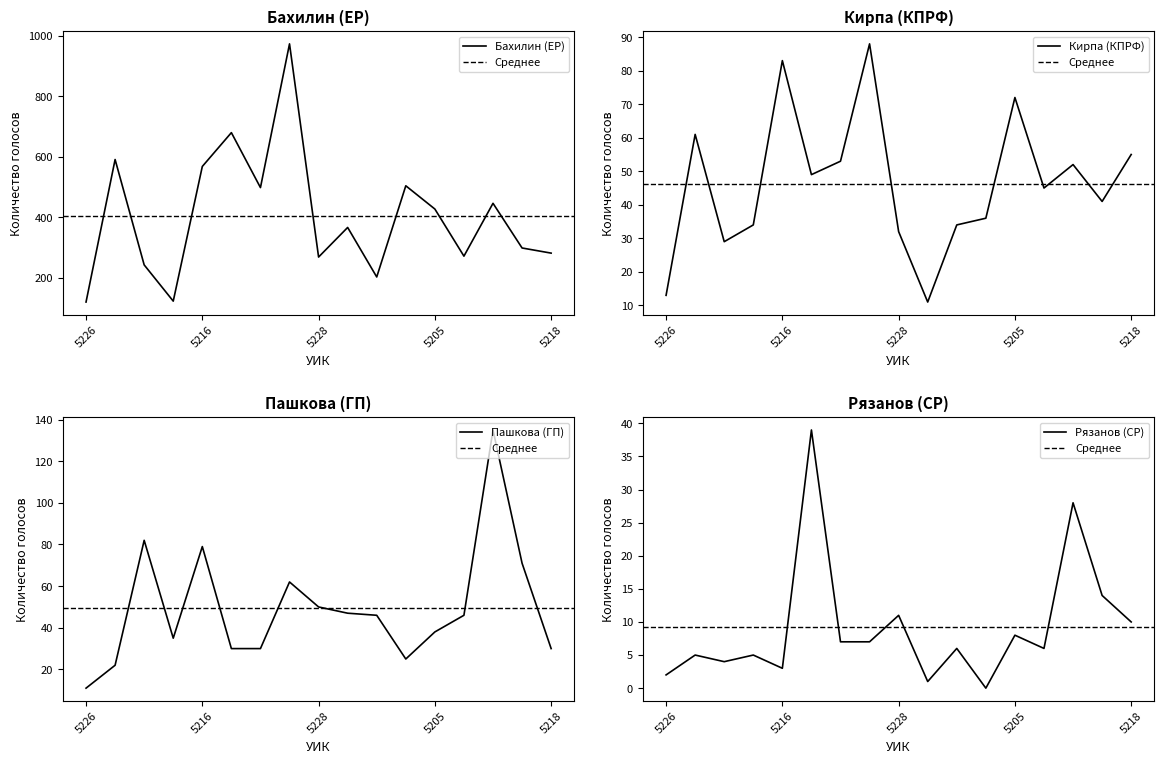

Which has a higher value, 5205 or 5218?

5205